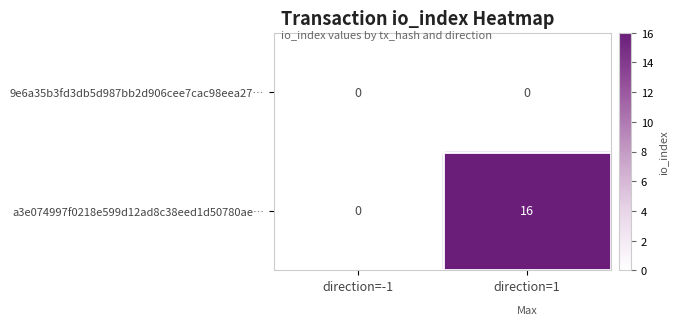

Is it true that 9e6a35b3fd3db5d987bb2d906cee7cac98eea27… equals 0 at direction=-1?

True